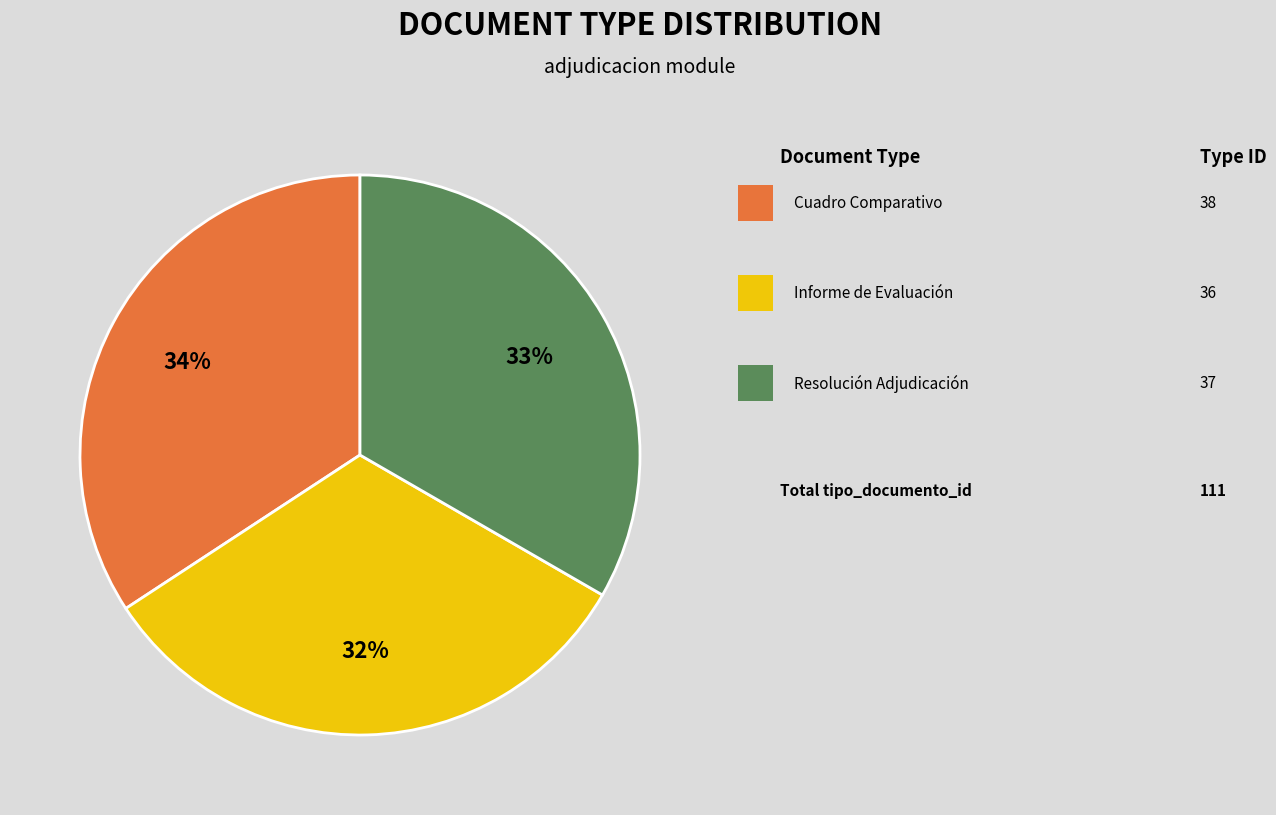

Does any single category account for the majority?

No